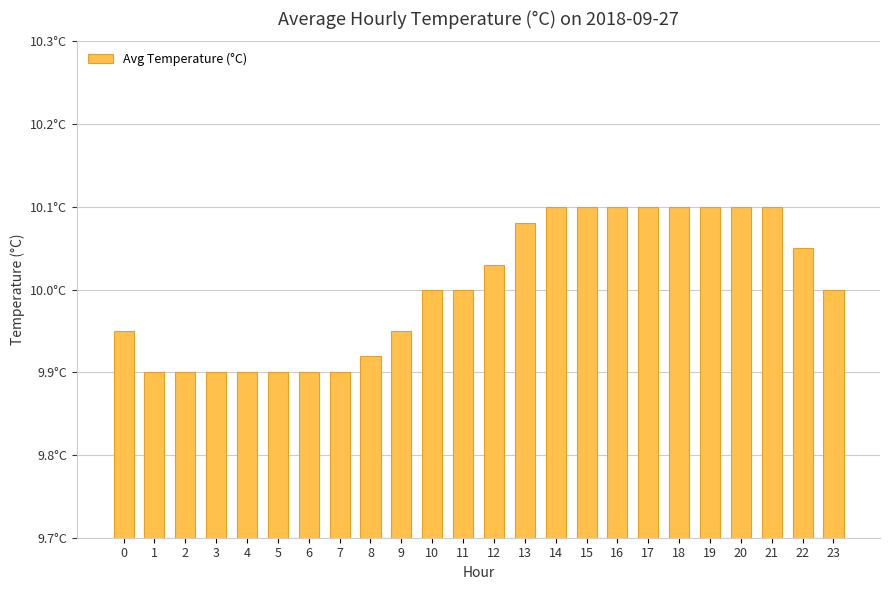

Are the bars grouped side by side (vs. stacked)?

No